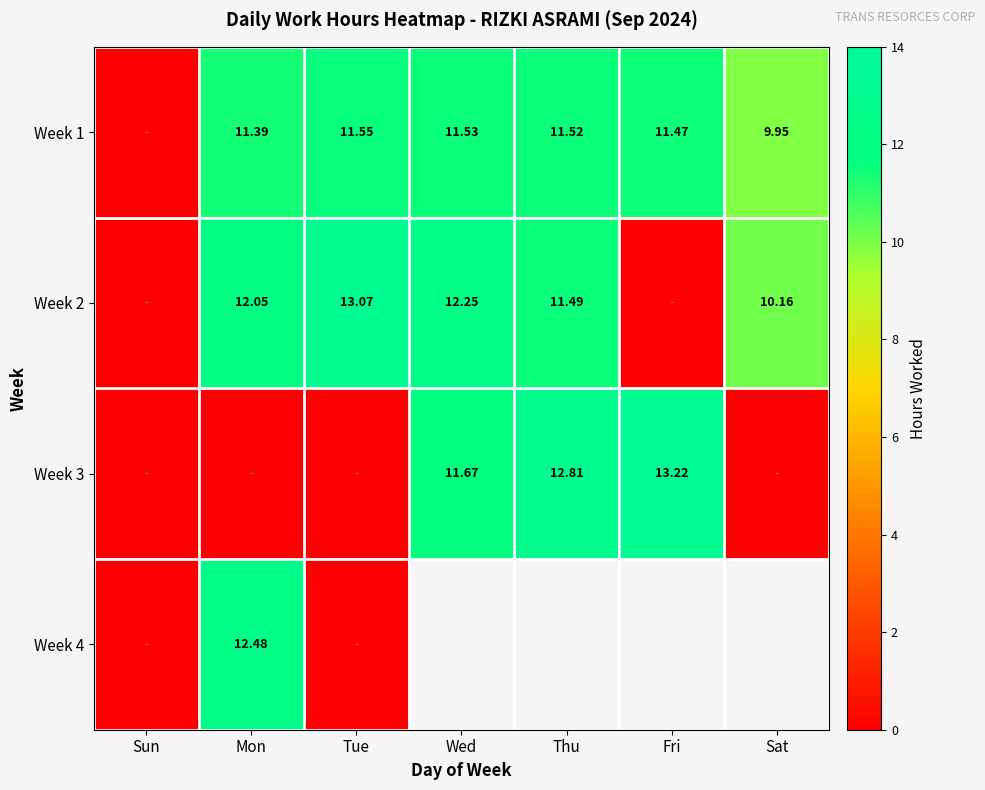

Is it true that Week 2 equals 10.2 at Sat?

True